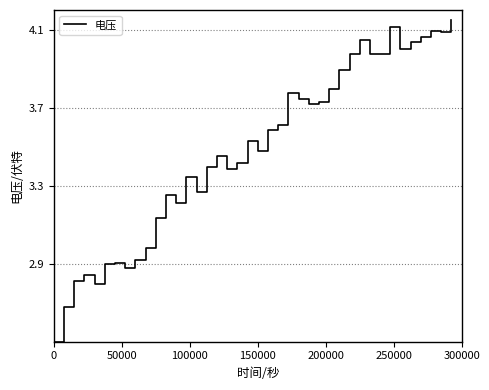

What is the sum of all values?

139.4